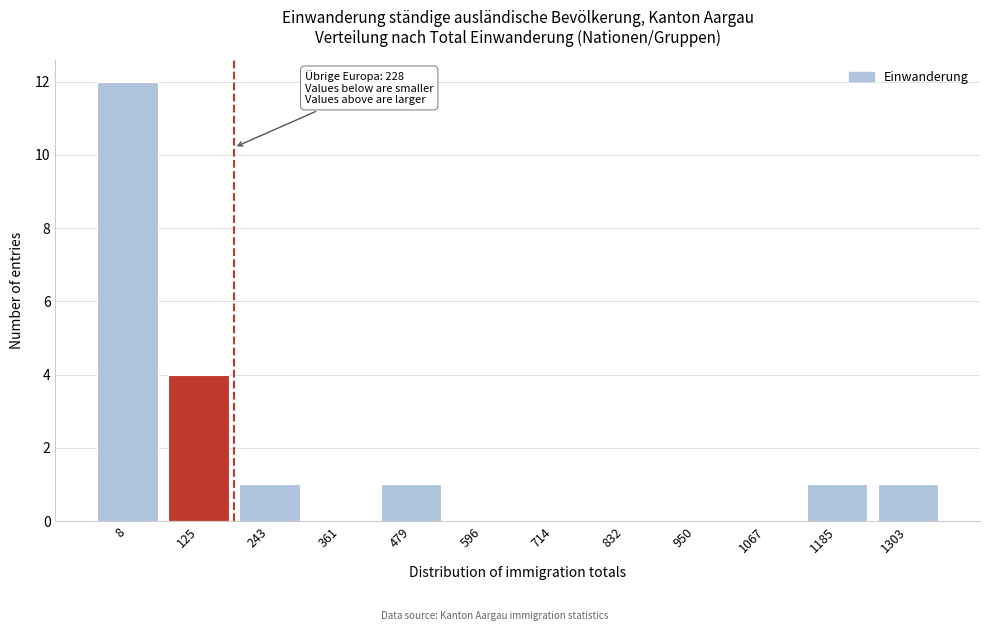

Reading left to right, extract all data points from this chart.

8=12	125=4	243=1	361=0	479=1	596=0	714=0	832=0	950=0	1067=0	1185=1	1303=1